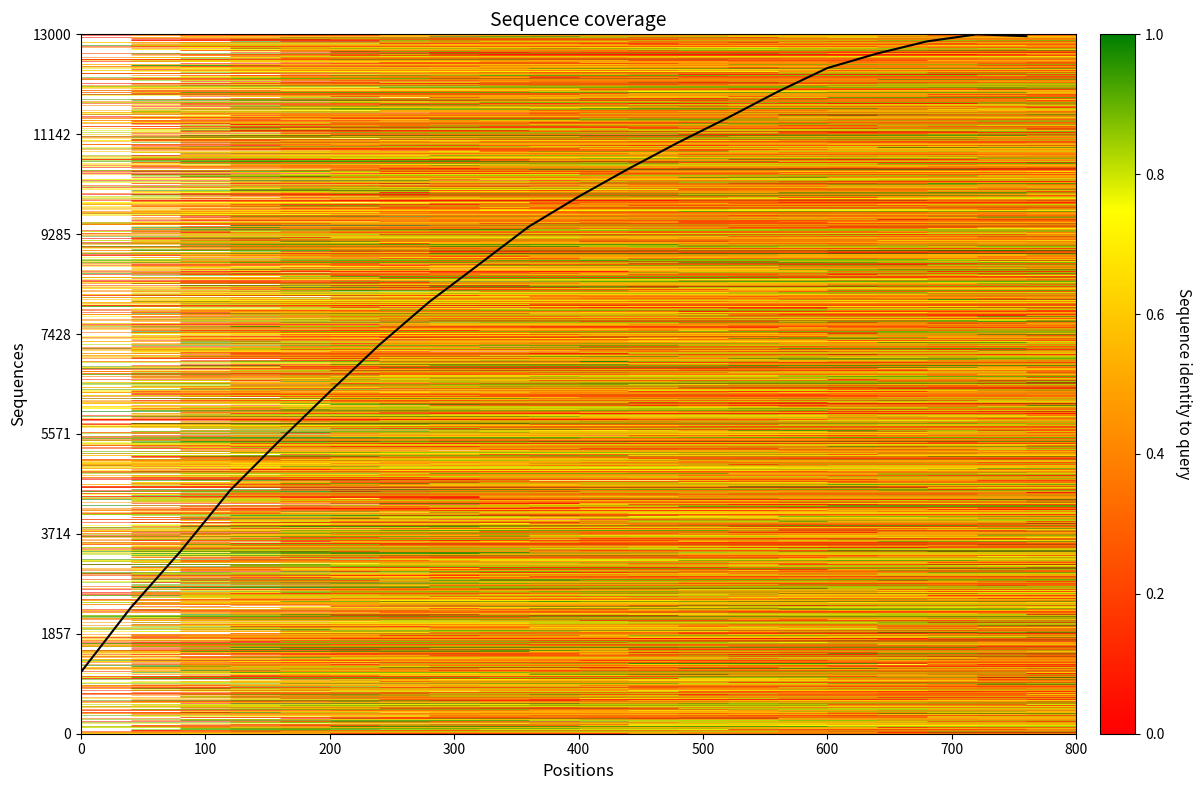

Reading left to right, what are all the values shown in this chart?

1143.4	2340.7	3388.6	4524.8	5455.7	6356.0	7231.0	8026.9	8723.7	9425.9	9982.3	10499.0	10988.8	11449.7	11932.3	12373.4	12643.5	12868.6	13000.0	12965.8